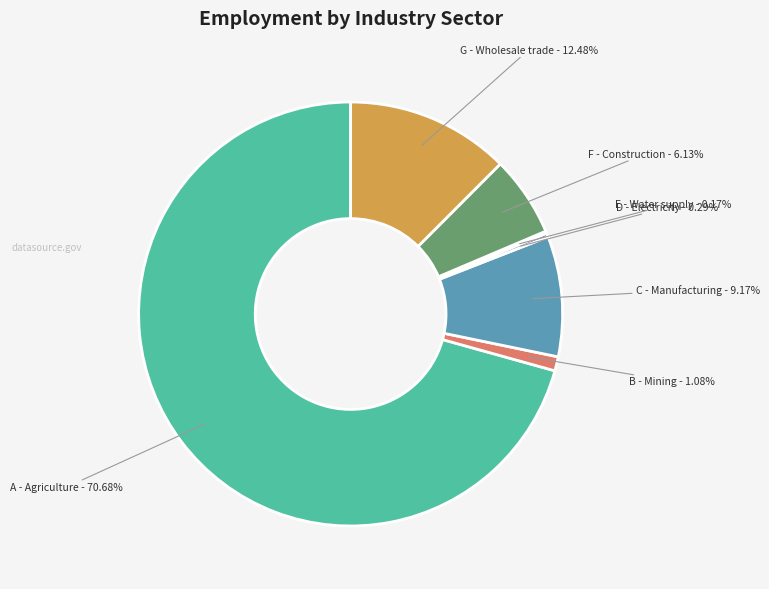

Is there a majority slice in this chart?

Yes